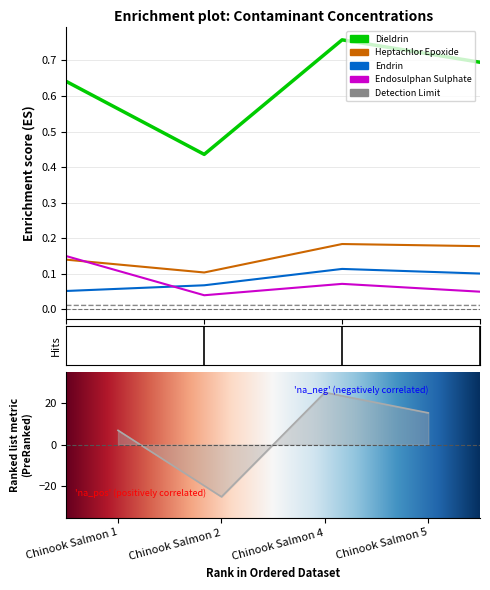

True or false: Dieldrin and Endrin intersect in this chart.

False